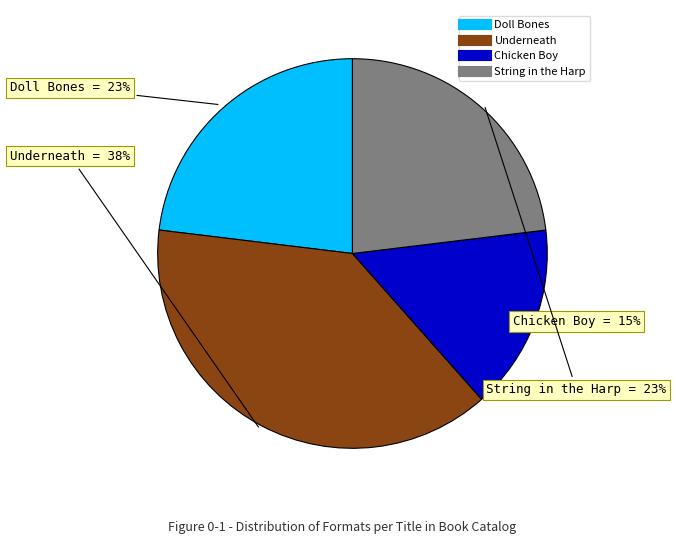

The Doll Bones slice represents 15% of the pie. True or false?

False